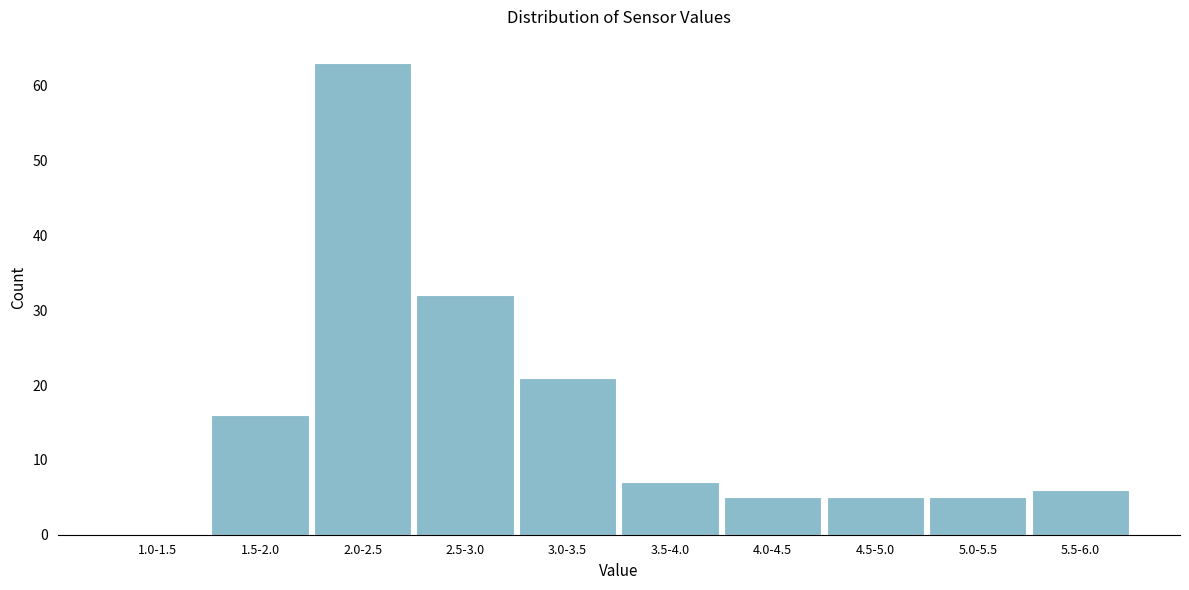

Reading right to left, extract all data points from this chart.

5.5-6.0=6	5.0-5.5=5	4.5-5.0=5	4.0-4.5=5	3.5-4.0=7	3.0-3.5=21	2.5-3.0=32	2.0-2.5=63	1.5-2.0=16	1.0-1.5=0